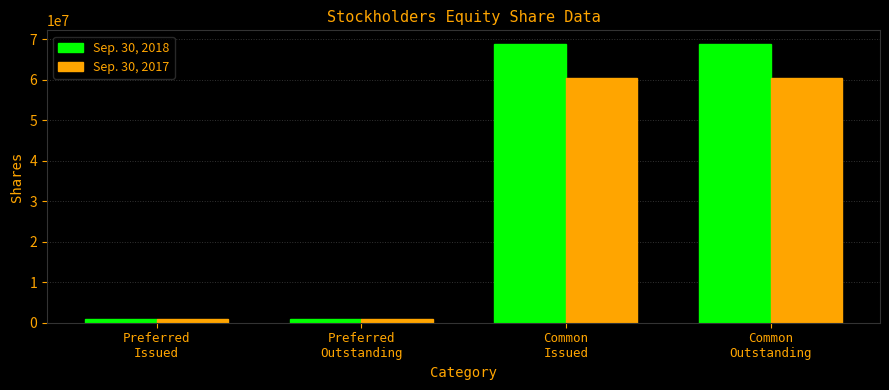

What is the label of the 3rd bar from the right?

Preferred
Outstanding